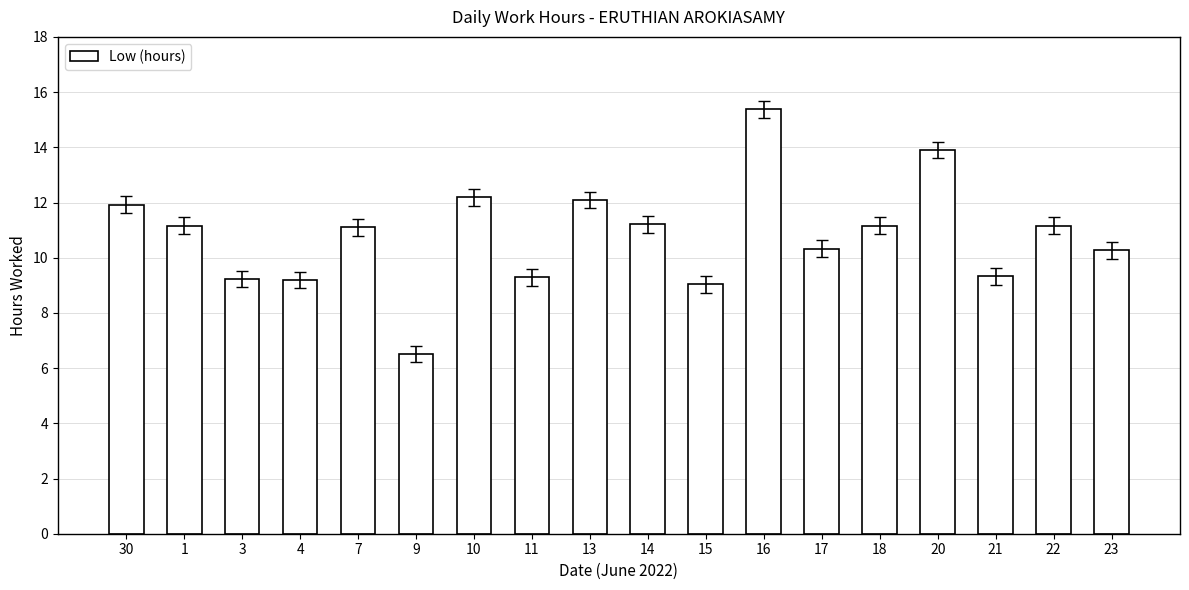

What is the sum of the values at 23 and 17?

20.6